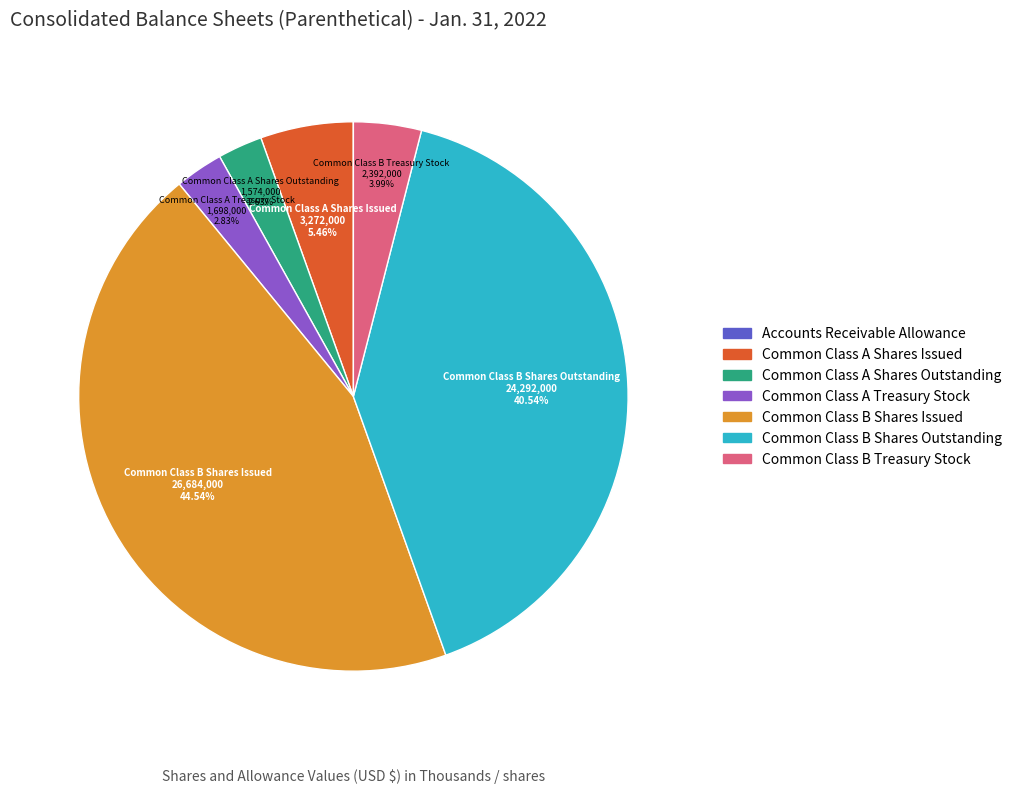

Which slice is the largest?

Common Class B Shares Issued